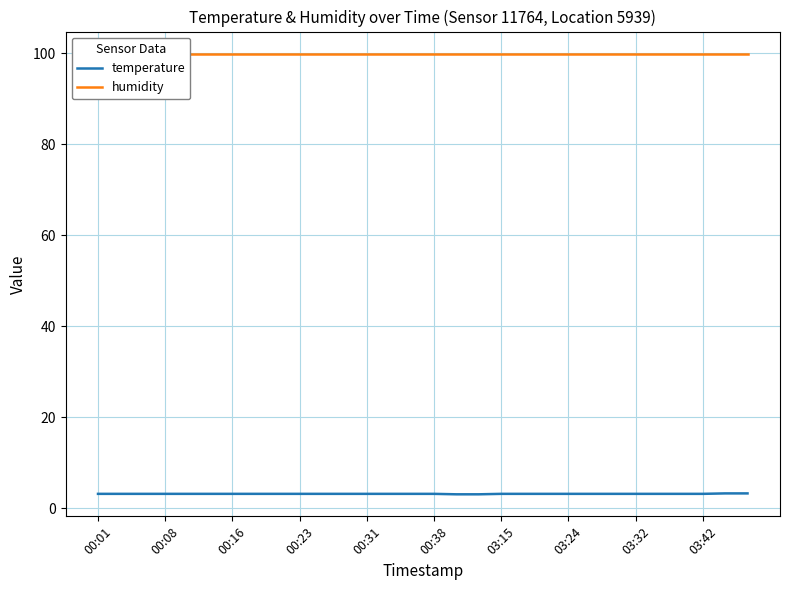

What is the total value across all series at 00:01?

103.1